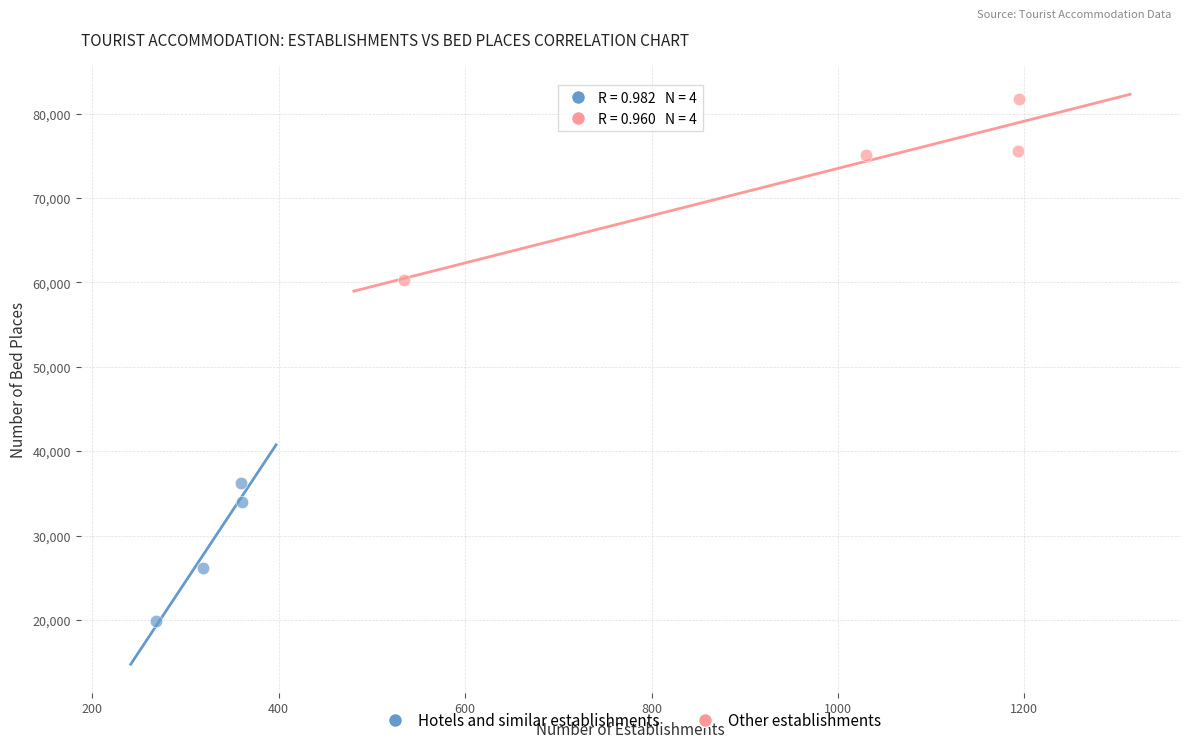

Which series has the largest Y range (max minus min)?

Other establishments